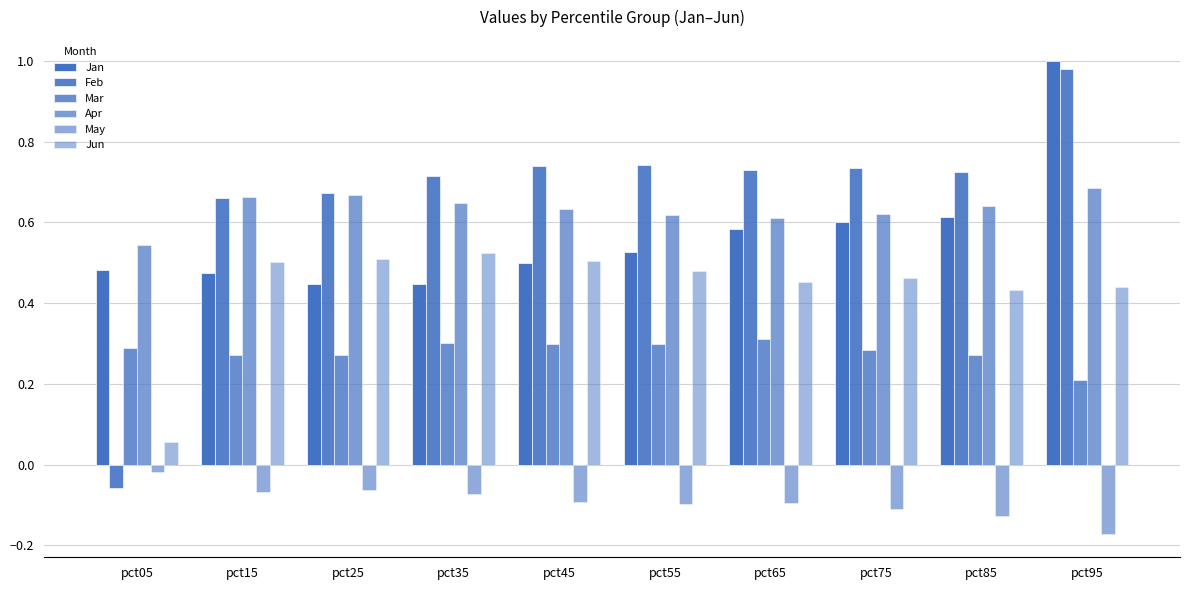

How many bars are there in total?

60